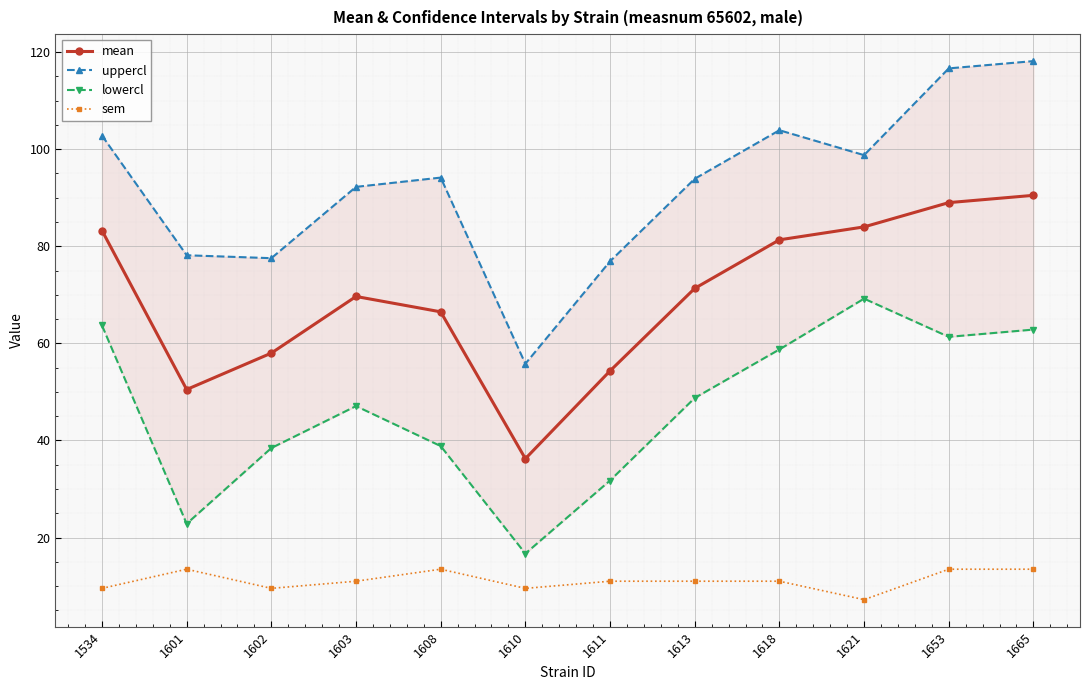

Which series has the largest range (max minus min)?

uppercl